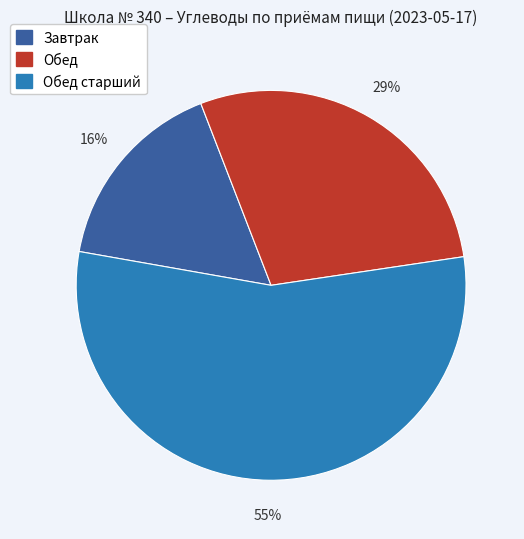

How many segments does this pie chart have?

3